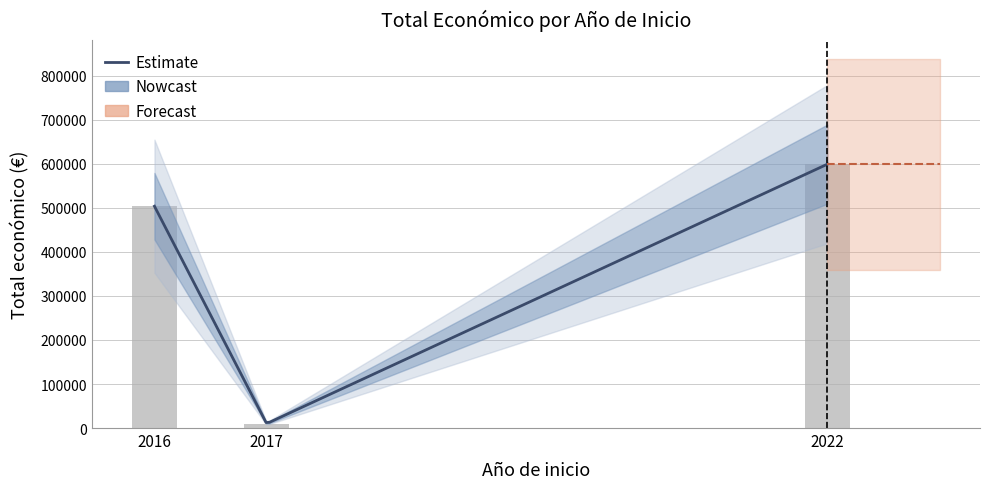

At which category does the chart reach its peak across all series?

2022